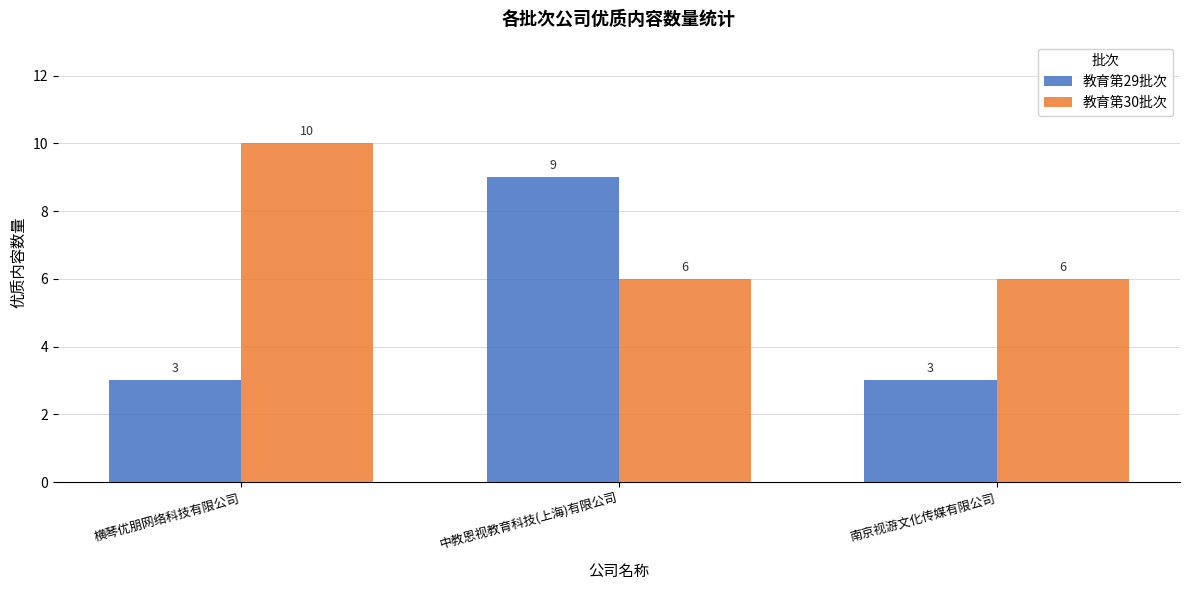

What is the label of the 2nd bar from the left?

中教恩视教育科技(上海)有限公司